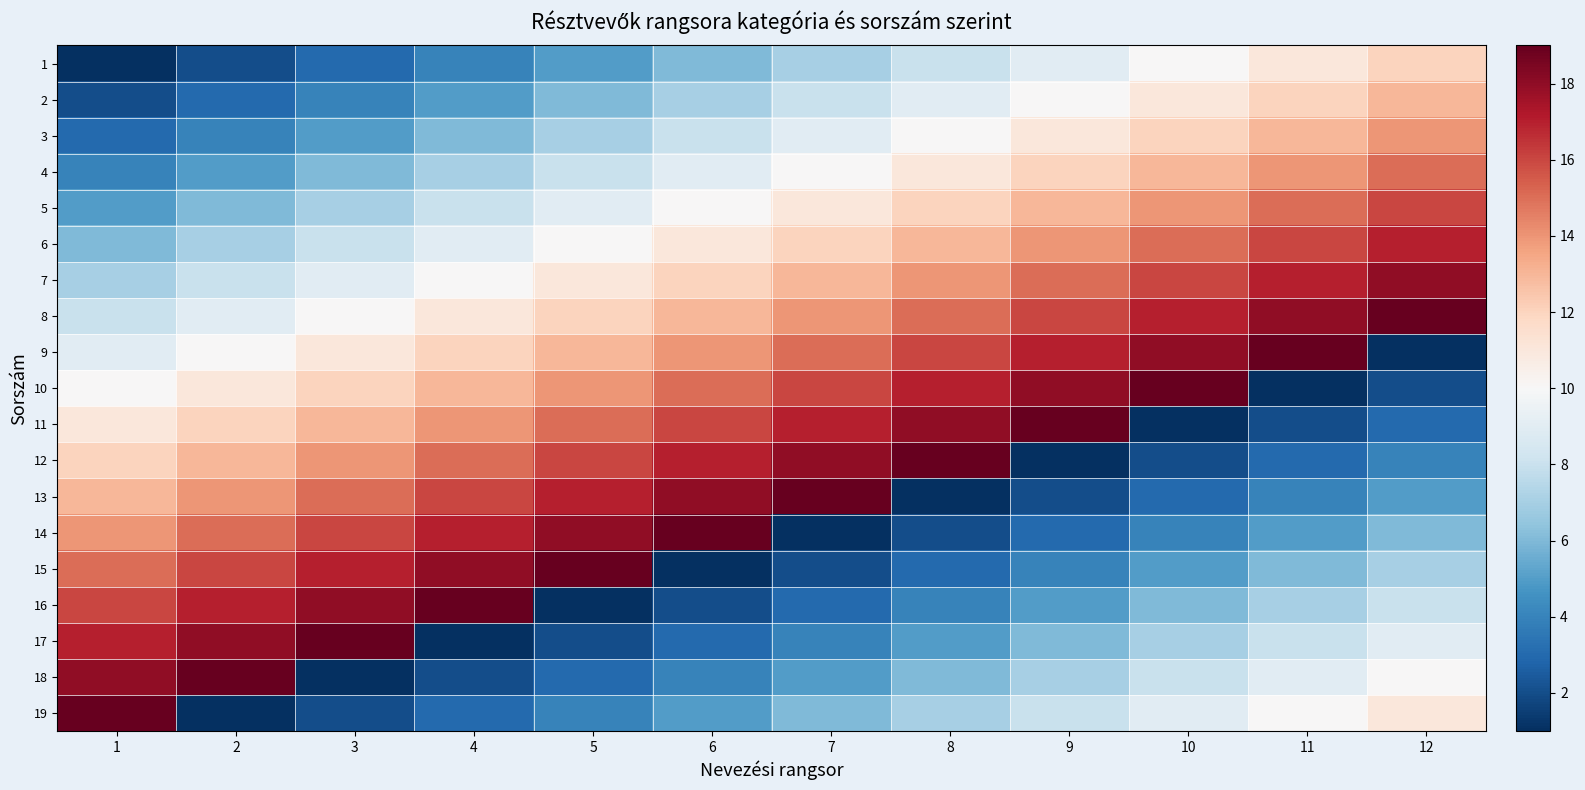

Which label corresponds to the largest value in the chart?

12